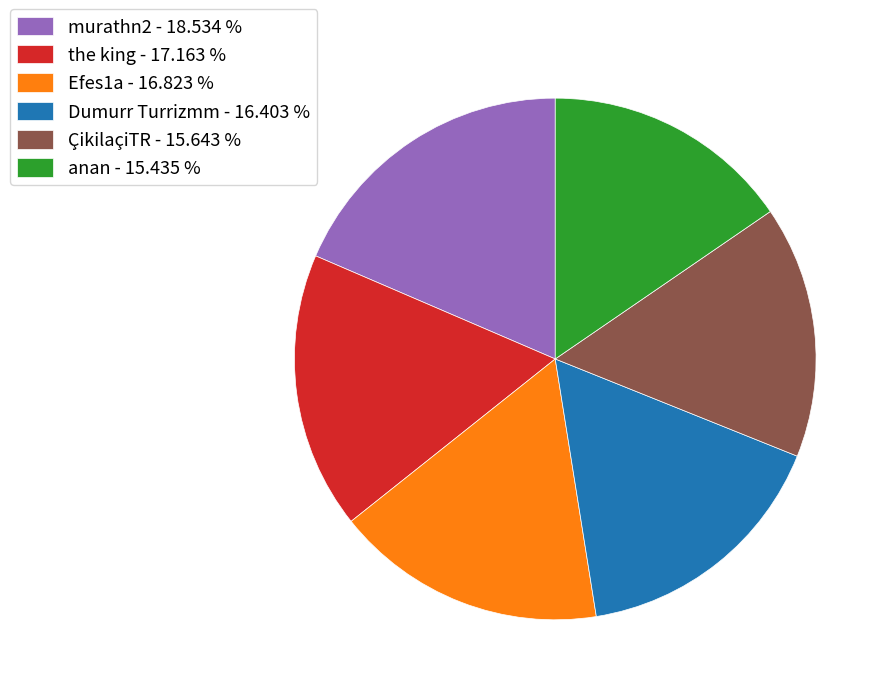

Is it true that ÇikilaçiTR is 5% of the pie?

False